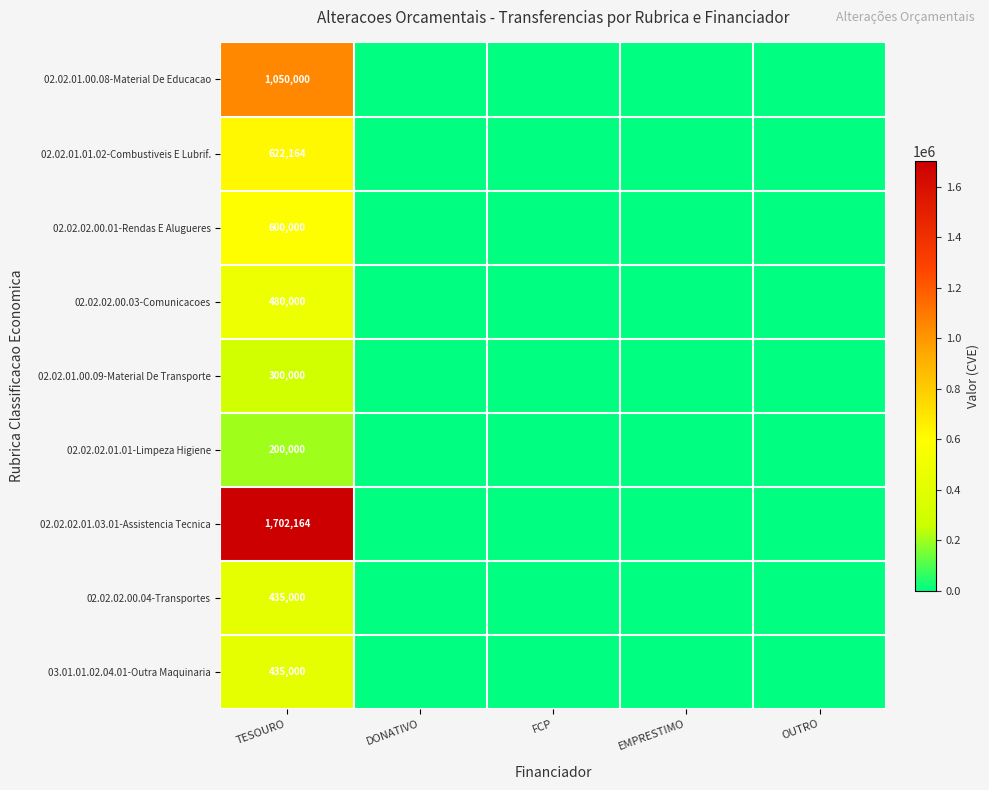

The value of 02.02.02.01.03.01-Assistencia Tecnica at TESOURO is 1702164. True or false?

True